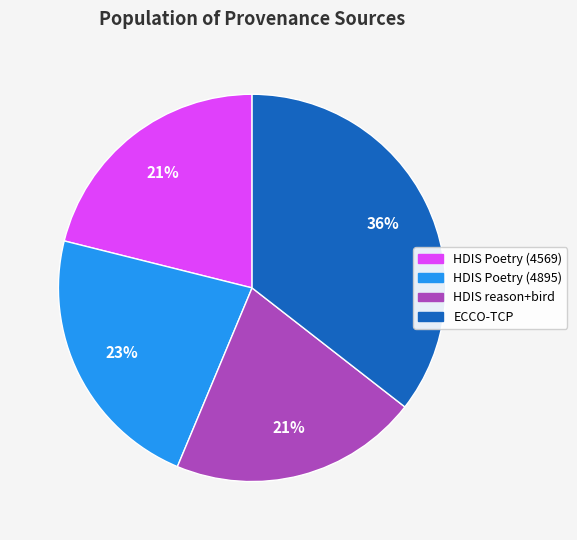

To the nearest percent, what is the difference between the largest and smallest slice percentages?

15%